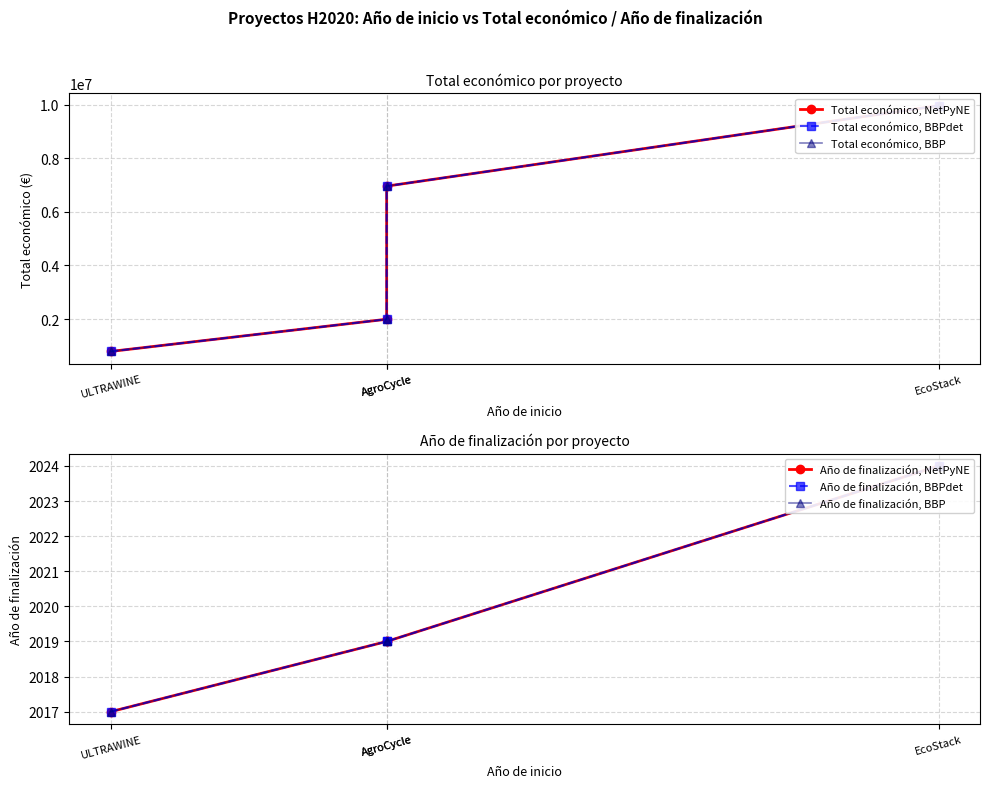

True or false: Total económico, BBPdet and Total económico, NetPyNE intersect in this chart.

False